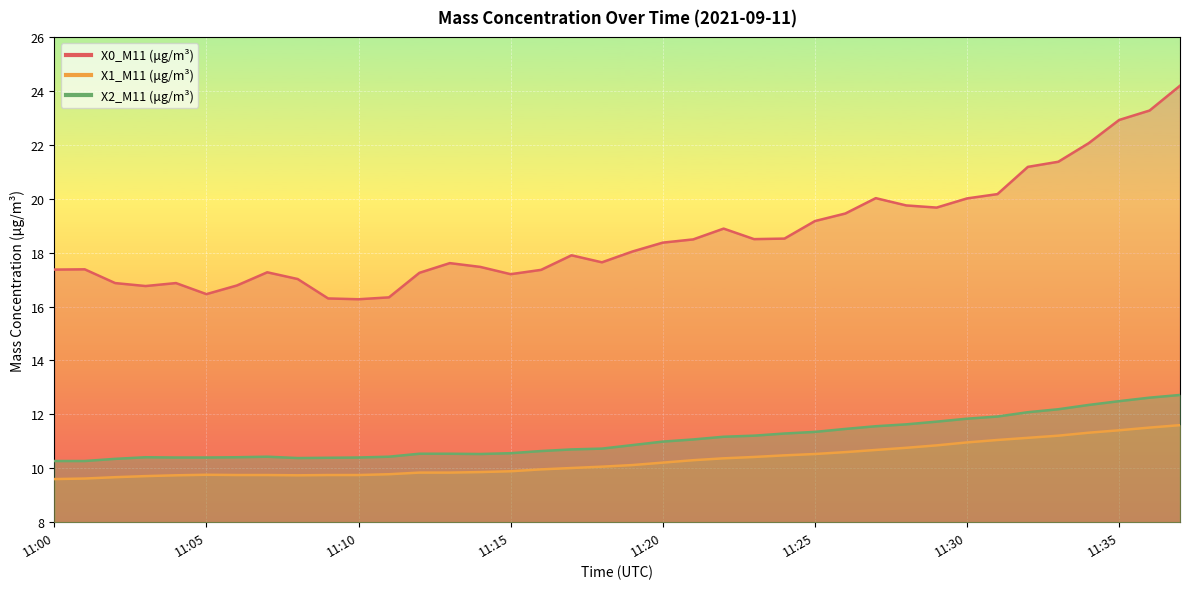

True or false: X2_M11 (μg/m³) has a value of 10.4 at 11:10.

True